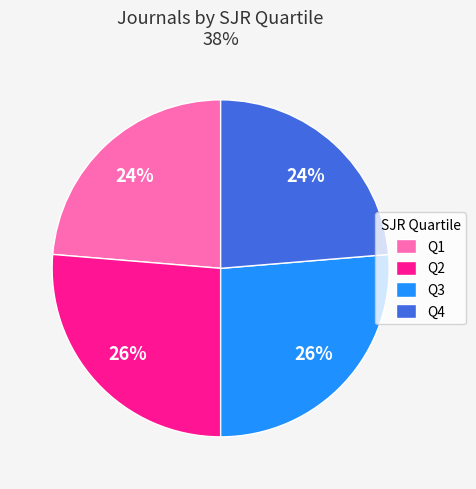

How many segments does this pie chart have?

4